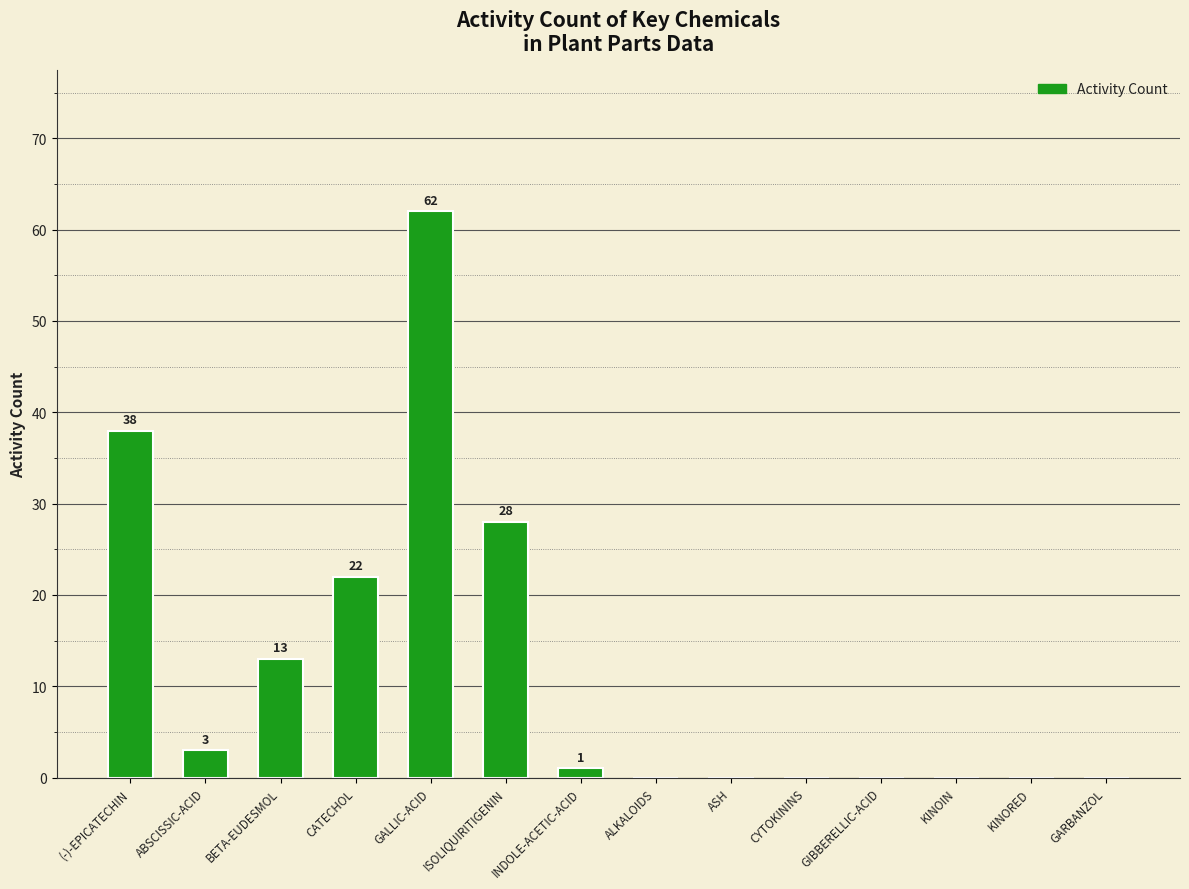

At which category does the chart reach its peak across all series?

GALLIC-ACID